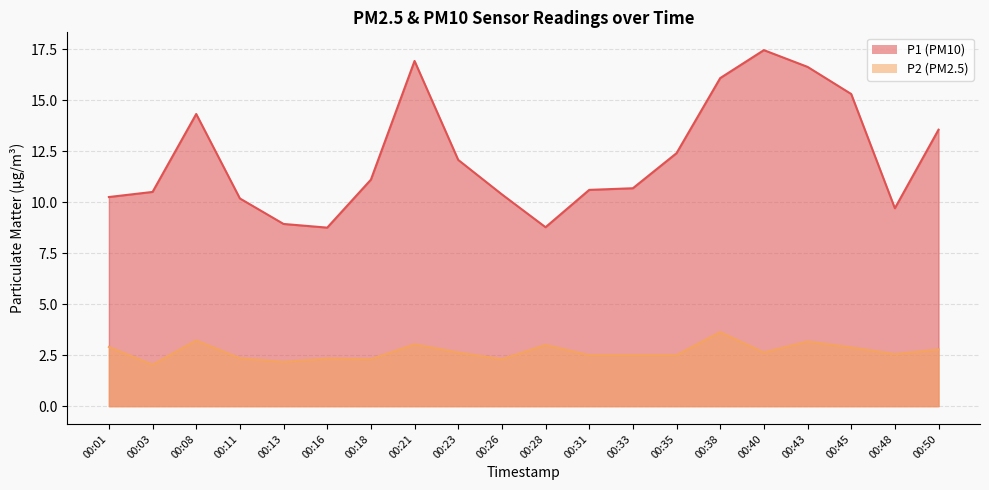

What is the difference between the P1 values at 00:48 and 00:40?

7.8